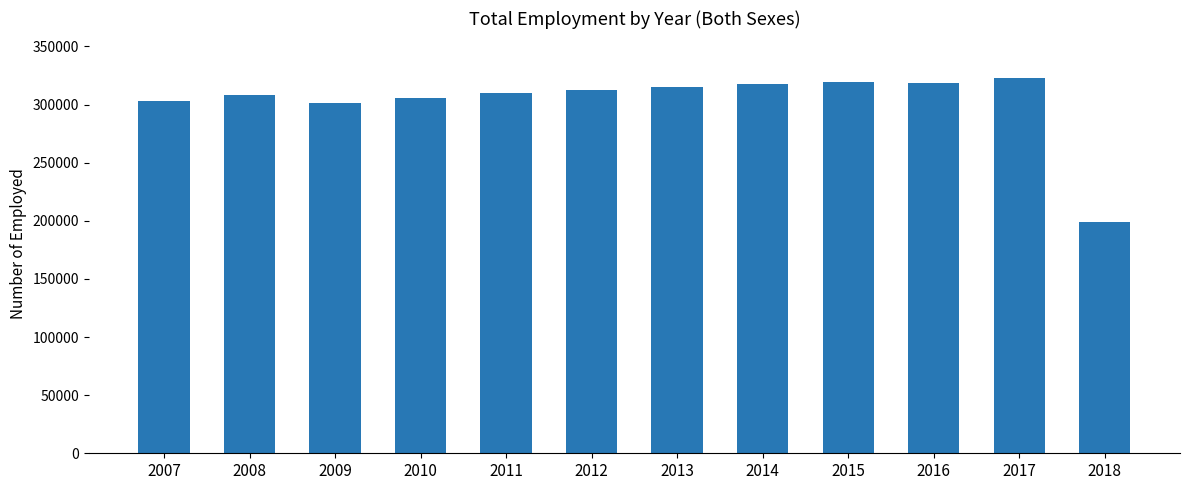

Which category has the lowest value across all series?

2018